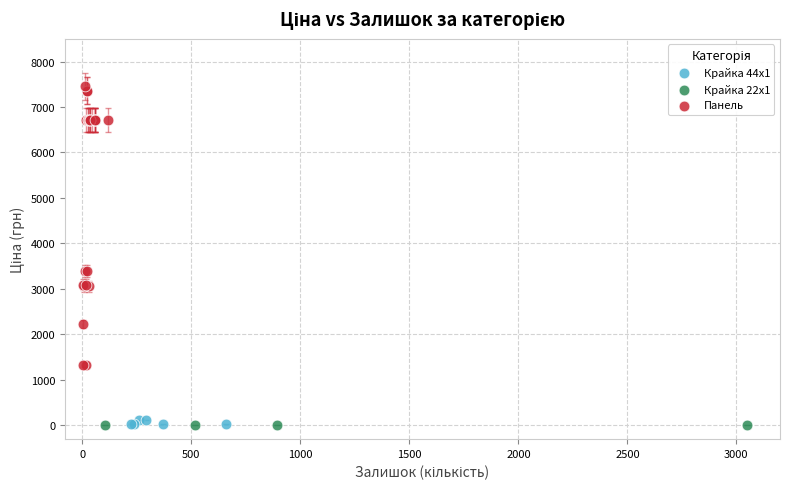

Which series contains the highest Y value?

Панель